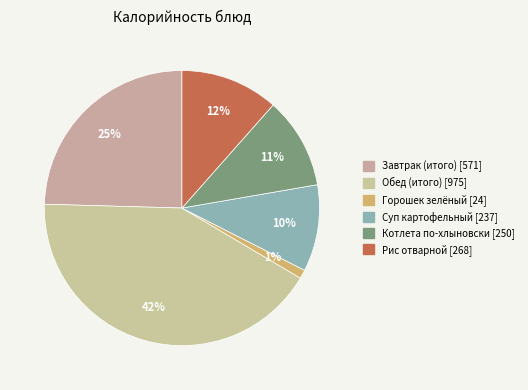

Is the sum of Рис отварной and Завтрак (итого) greater than half?

No